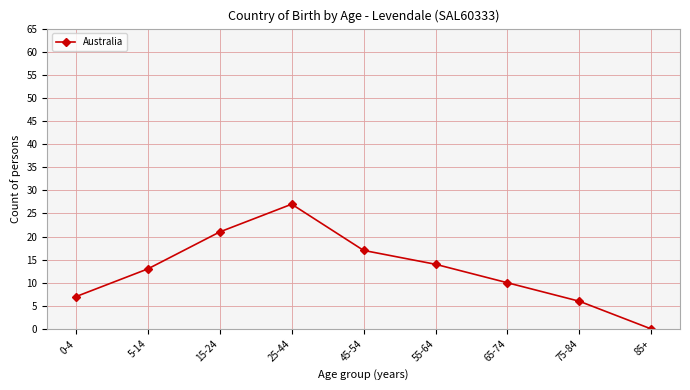

At which category does the data reach its first local peak?

25-44